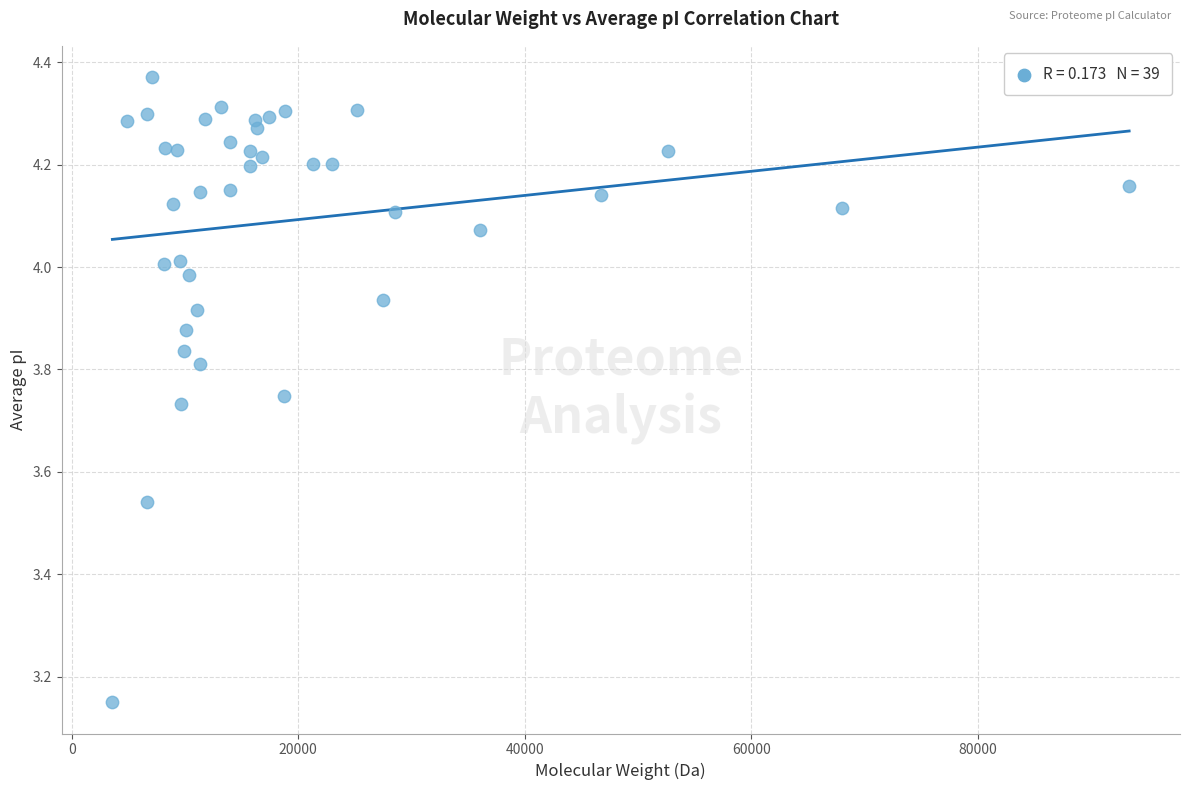

What is the range of Y values (max minus min)?

1.2